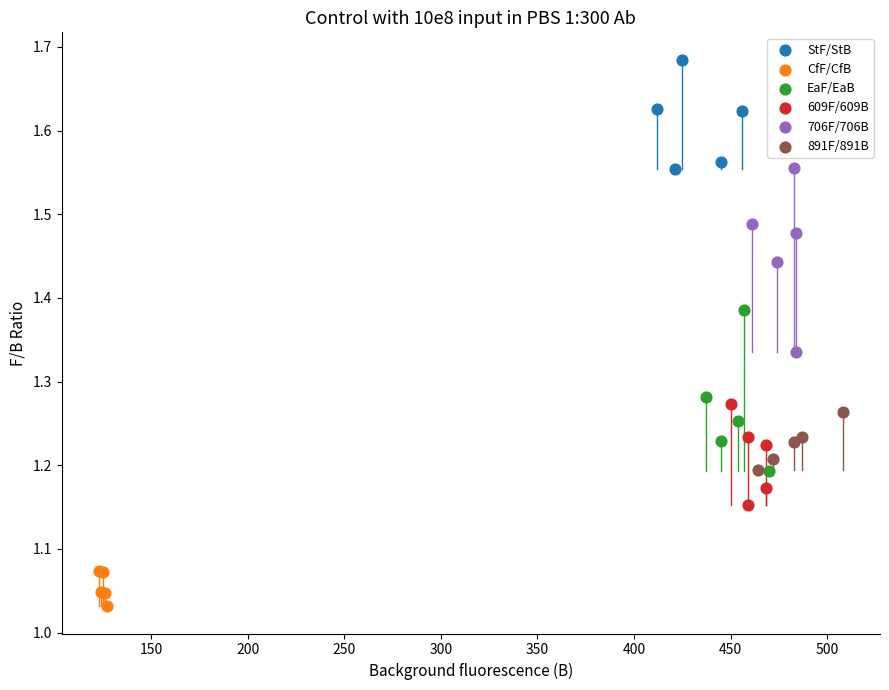

What are all the series names shown in the legend?

StF/StB, CfF/CfB, EaF/EaB, 609F/609B, 706F/706B, 891F/891B